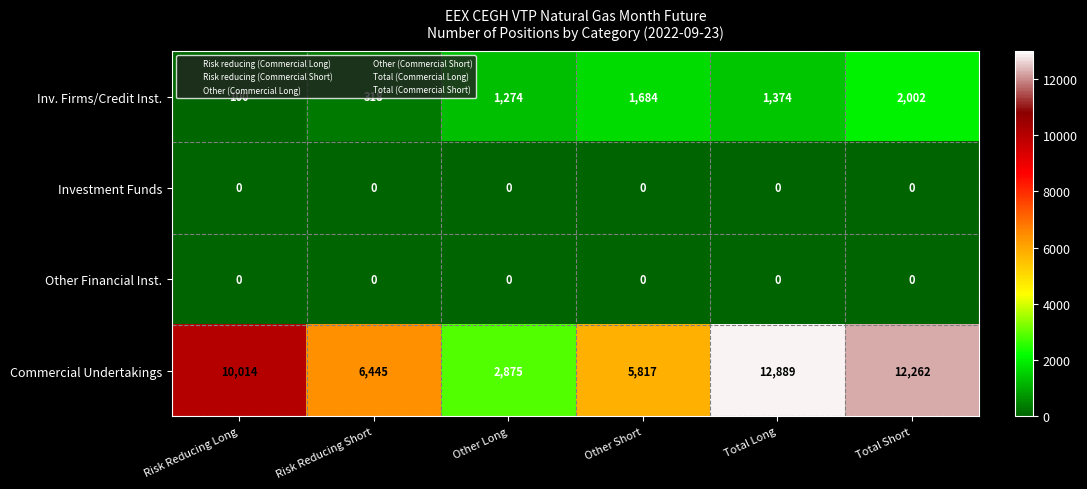

The Other Financial Inst. series shows 0 at Total Long. True or false?

True